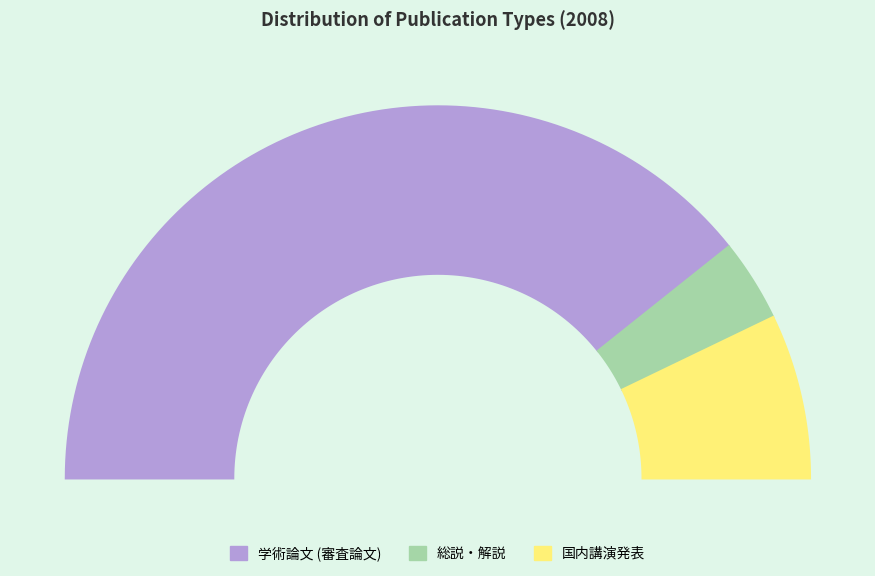

To the nearest percent, what is the difference between the 国内講演発表 and 学術論文 (審査論文) slice percentages?

64%